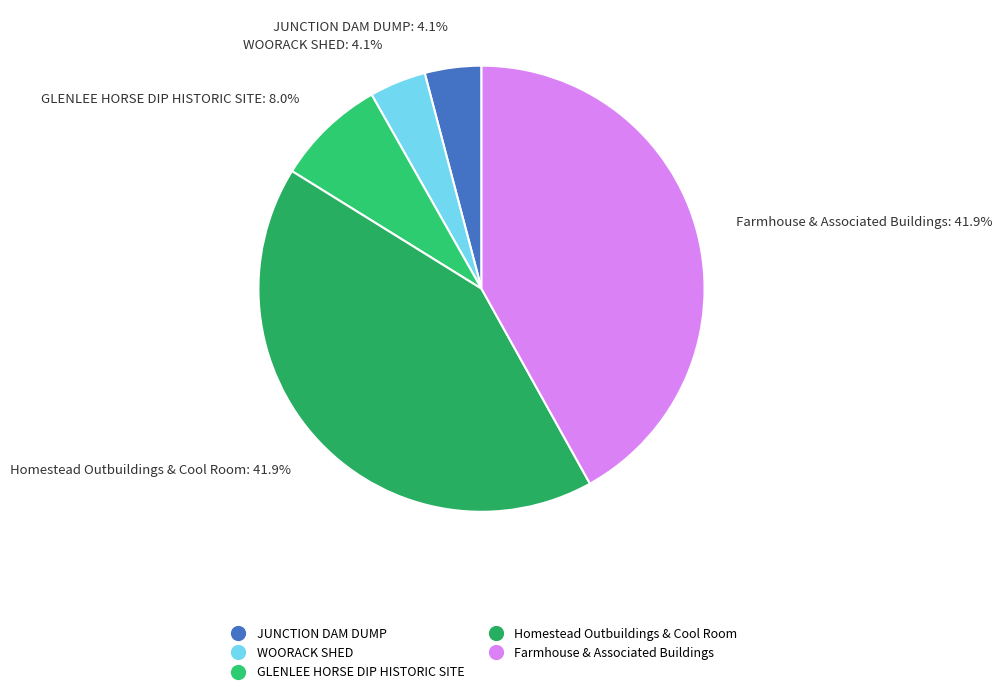

True or false: Farmhouse & Associated Buildings accounts for 57% of the total.

False